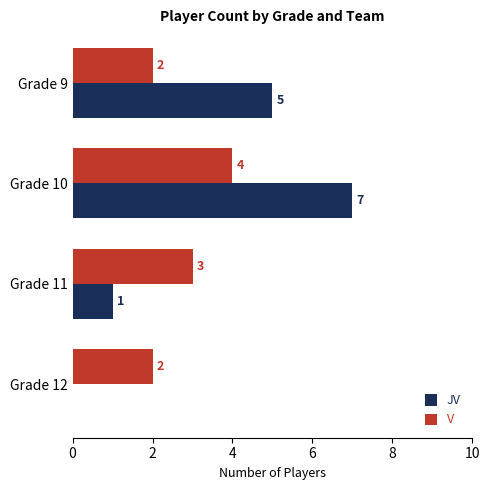

How many JV values are between 1 and 7?

3